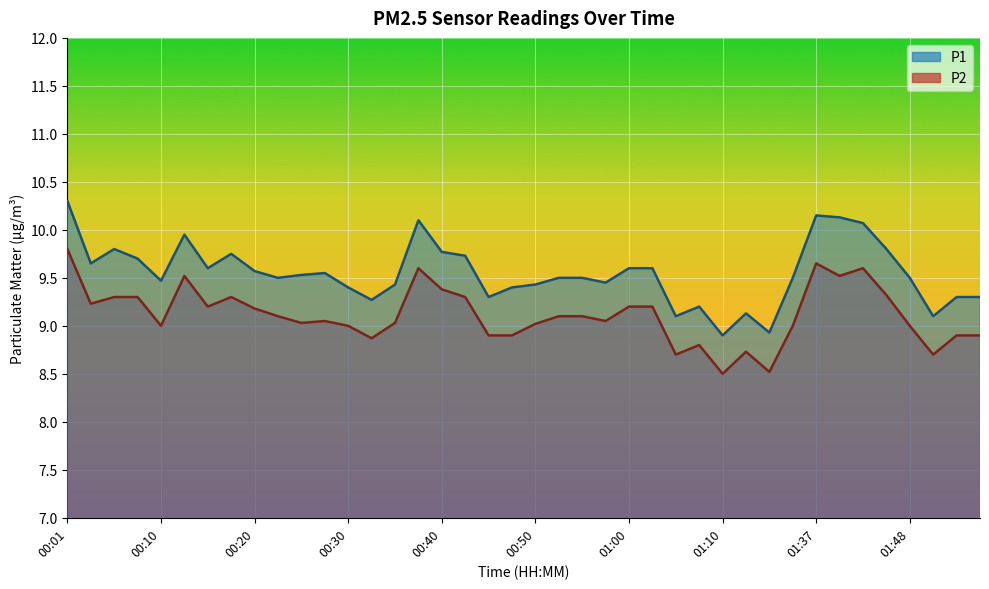

How many data points in P1 line are less than 9?

2